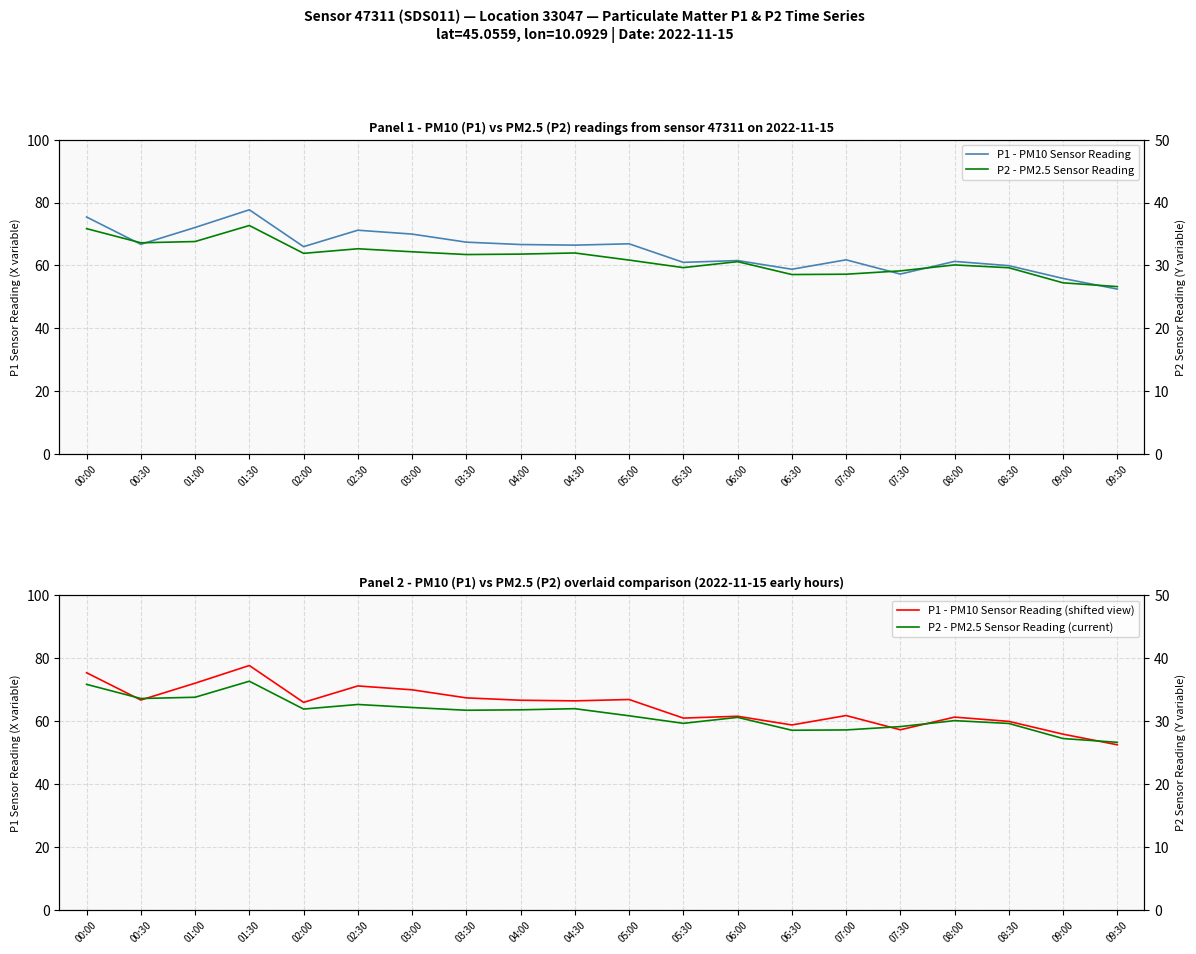

True or false: P2 - PM2.5 Sensor Reading (current) has more than 2 points higher than both neighbors.

True